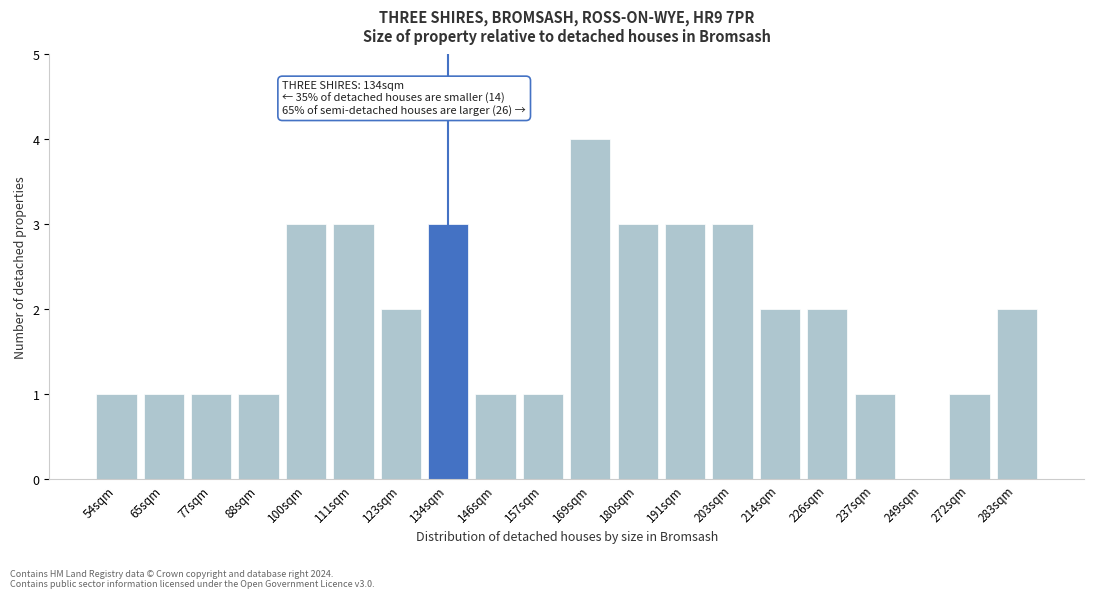

Reading left to right, what are all the values shown in this chart?

54sqm=1	65sqm=1	77sqm=1	88sqm=1	100sqm=3	111sqm=3	123sqm=2	134sqm=3	146sqm=1	157sqm=1	169sqm=4	180sqm=3	191sqm=3	203sqm=3	214sqm=2	226sqm=2	237sqm=1	249sqm=0	272sqm=1	283sqm=2